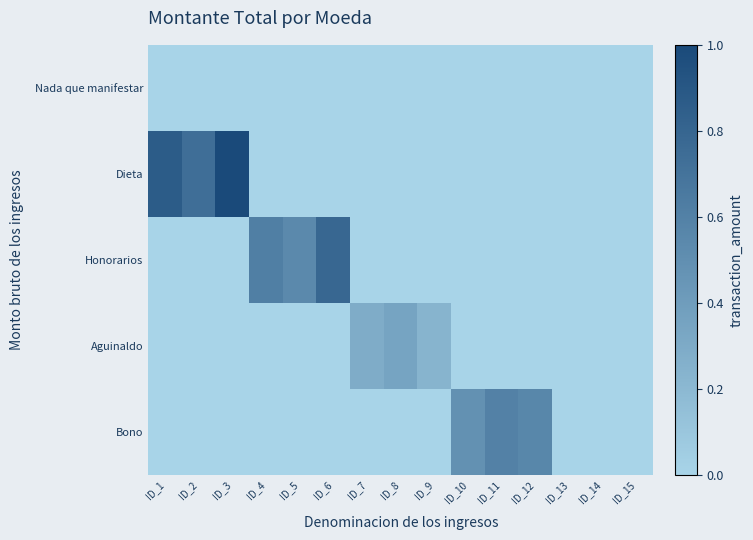

Reading right to left, transcribe all the data shown in this chart.

Nada que manifestar: ID_15=0.0	ID_14=0.0	ID_13=0.0	ID_12=0.0	ID_11=0.0	ID_10=0.0	ID_9=0.0	ID_8=0.0	ID_7=0.0	ID_6=0.0	ID_5=0.0	ID_4=0.0	ID_3=0.0	ID_2=0.0	ID_1=0.0
Dieta: ID_15=0.0	ID_14=0.0	ID_13=0.0	ID_12=0.0	ID_11=0.0	ID_10=0.0	ID_9=0.0	ID_8=0.0	ID_7=0.0	ID_6=0.0	ID_5=0.0	ID_4=0.0	ID_3=1.0	ID_2=0.7	ID_1=0.9
Honorarios: ID_15=0.0	ID_14=0.0	ID_13=0.0	ID_12=0.0	ID_11=0.0	ID_10=0.0	ID_9=0.0	ID_8=0.0	ID_7=0.0	ID_6=0.8	ID_5=0.5	ID_4=0.6	ID_3=0.0	ID_2=0.0	ID_1=0.0
Aguinaldo: ID_15=0.0	ID_14=0.0	ID_13=0.0	ID_12=0.0	ID_11=0.0	ID_10=0.0	ID_9=0.2	ID_8=0.3	ID_7=0.3	ID_6=0.0	ID_5=0.0	ID_4=0.0	ID_3=0.0	ID_2=0.0	ID_1=0.0
Bono: ID_15=0.0	ID_14=0.0	ID_13=0.0	ID_12=0.6	ID_11=0.6	ID_10=0.5	ID_9=0.0	ID_8=0.0	ID_7=0.0	ID_6=0.0	ID_5=0.0	ID_4=0.0	ID_3=0.0	ID_2=0.0	ID_1=0.0